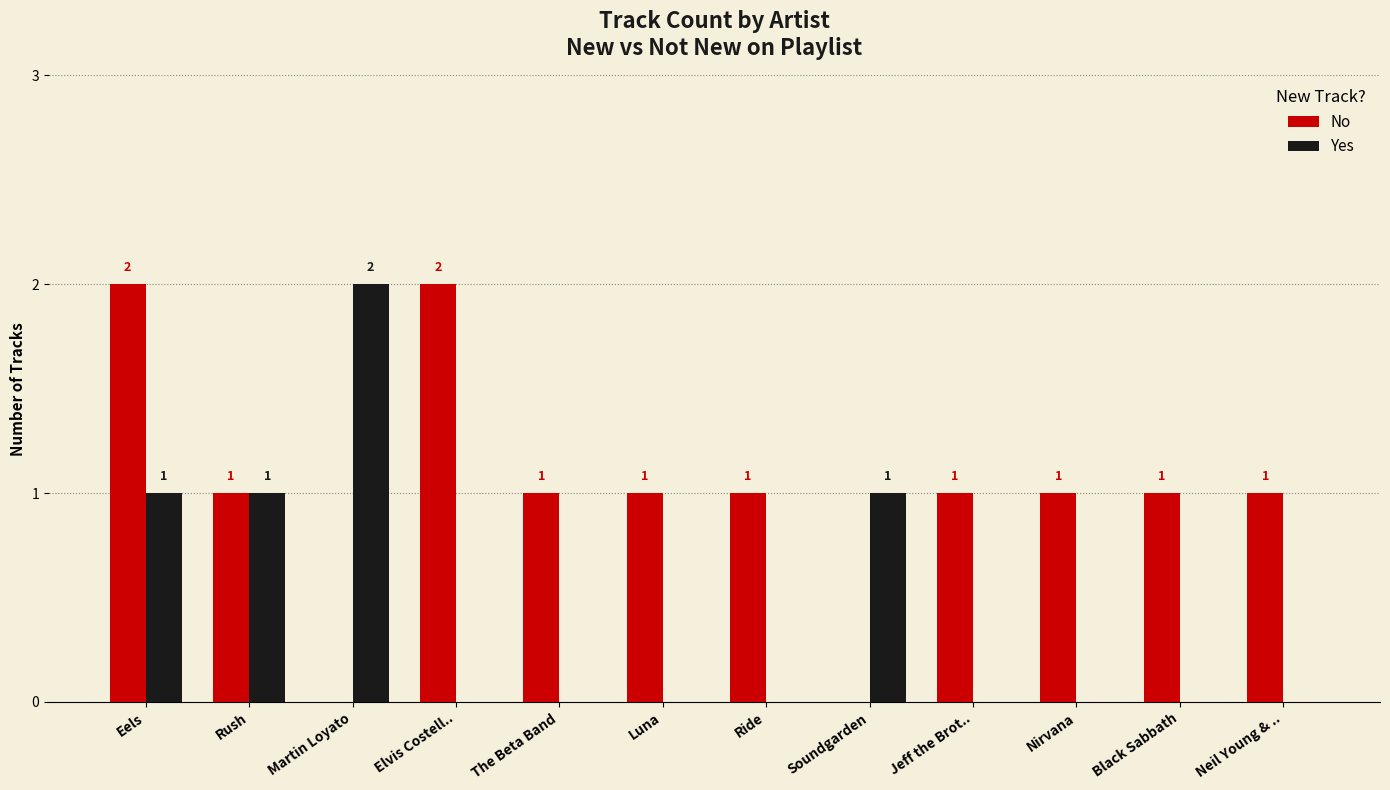

What is the sum of all Yes values?

5